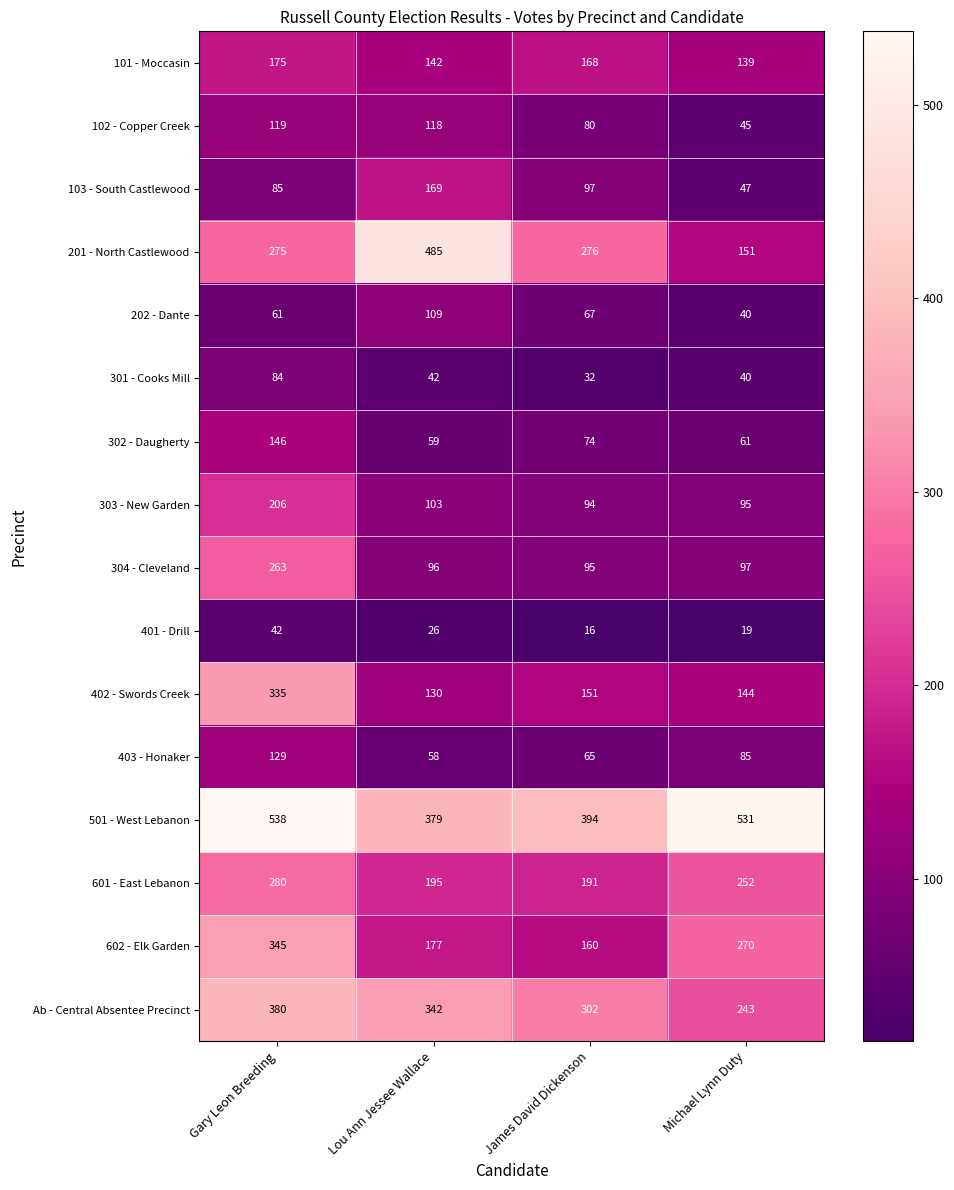

Rank the series by their maximum value, from highest to lowest.

501 - West Lebanon, 201 - North Castlewood, Ab - Central Absentee Precinct, 602 - Elk Garden, 402 - Swords Creek, 601 - East Lebanon, 304 - Cleveland, 303 - New Garden, 101 - Moccasin, 103 - South Castlewood, 302 - Daugherty, 403 - Honaker, 102 - Copper Creek, 202 - Dante, 301 - Cooks Mill, 401 - Drill